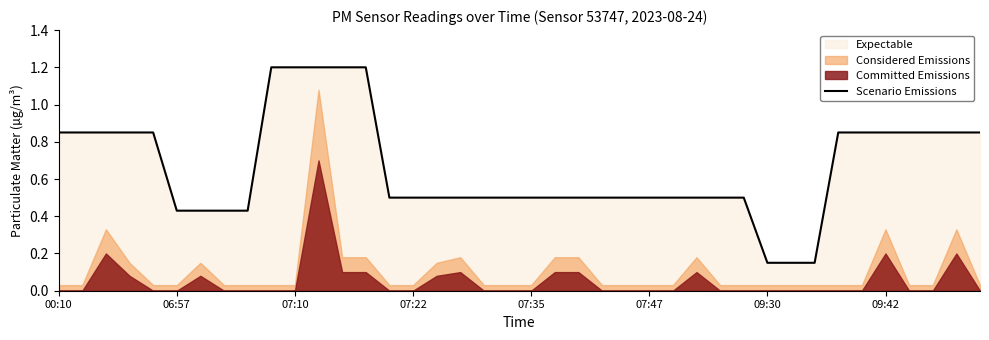

At which category does the chart reach its peak across all series?

9